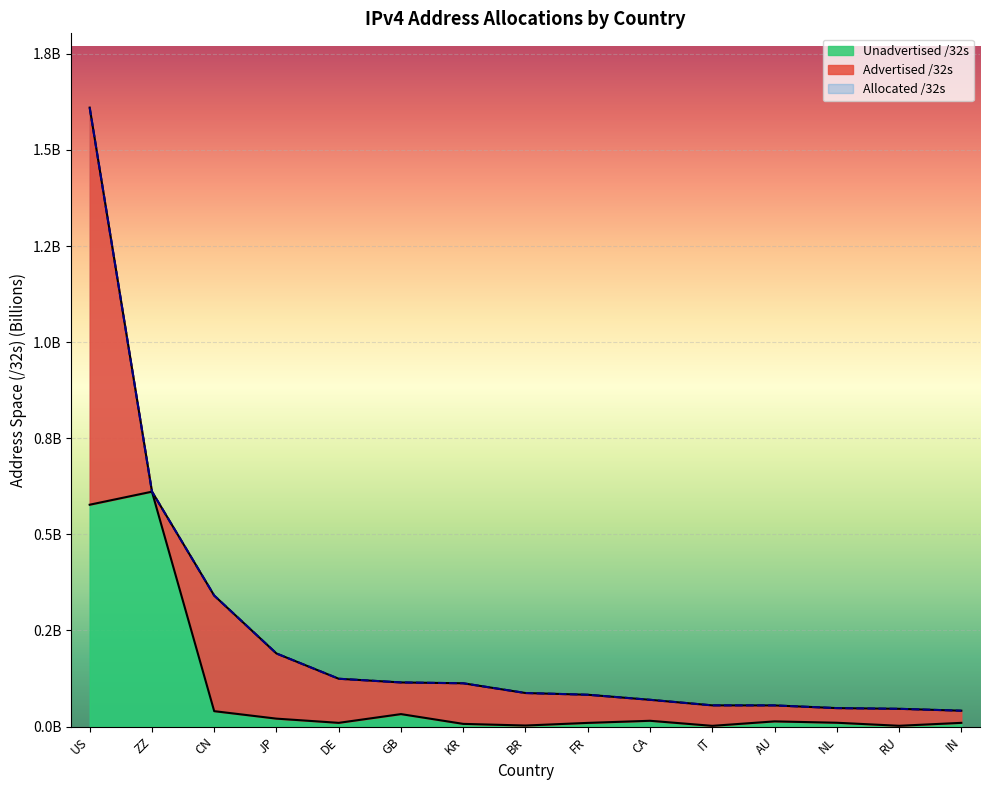

Which series has the largest total across all categories?

Allocated /32s